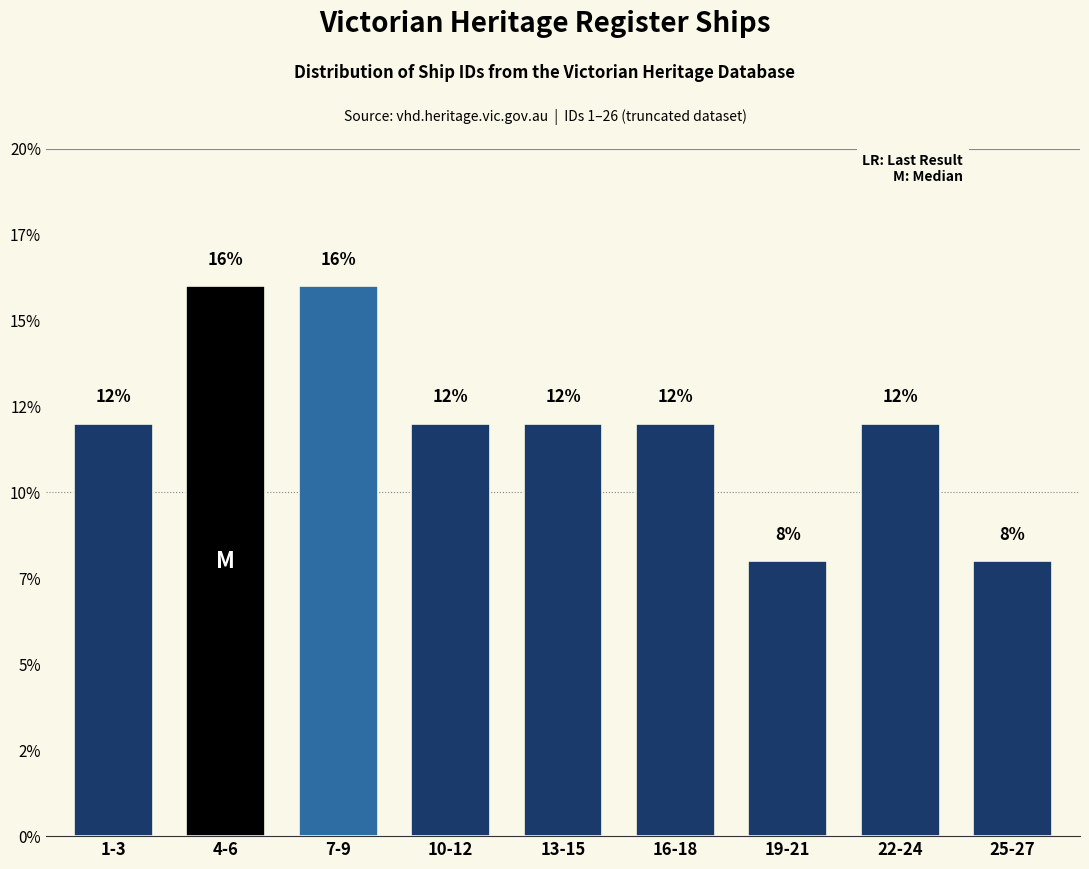

Does the chart contain any negative values?

No